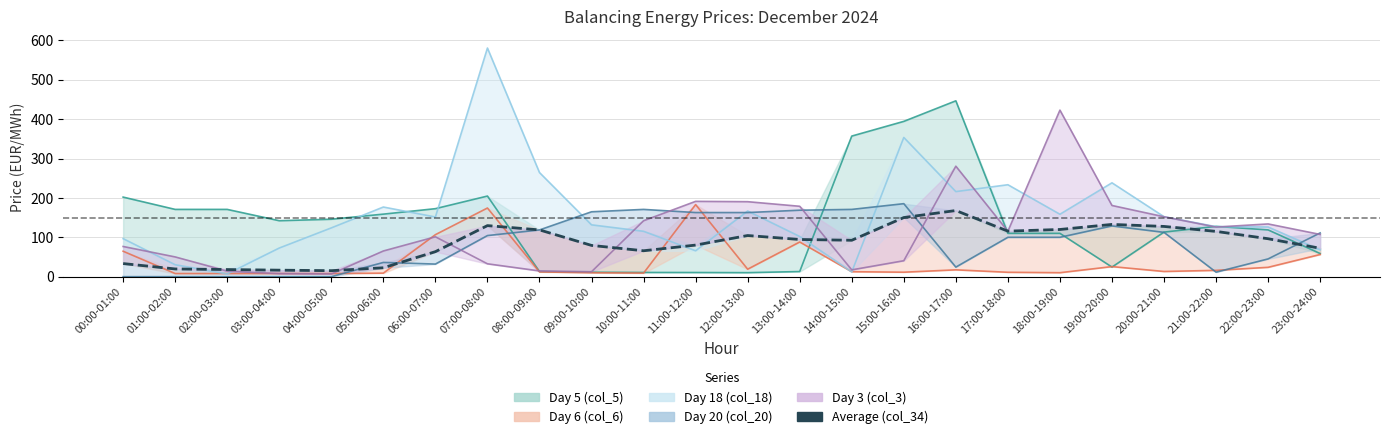

True or false: Day 3 (col_3) line has more than 1 interior local peaks.

True